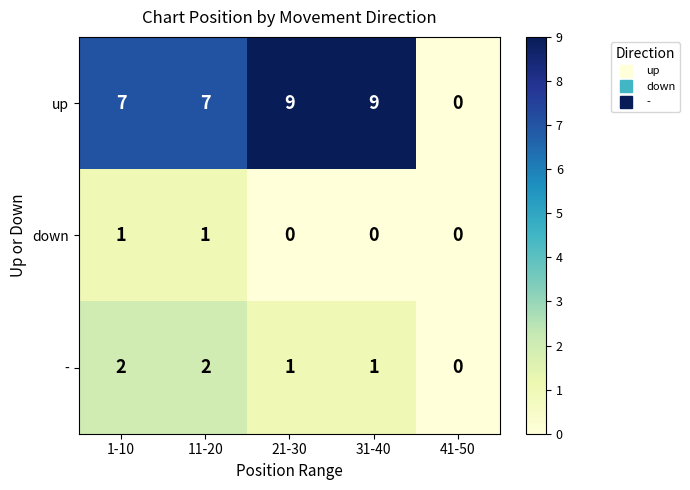

Count the down values in the range 0 to 1.

5